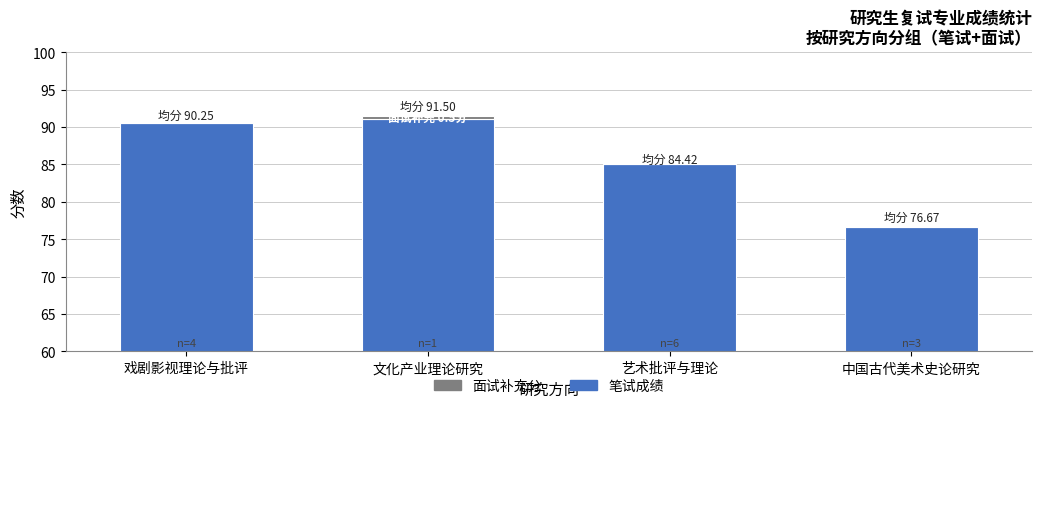

Does the chart contain any negative values?

No